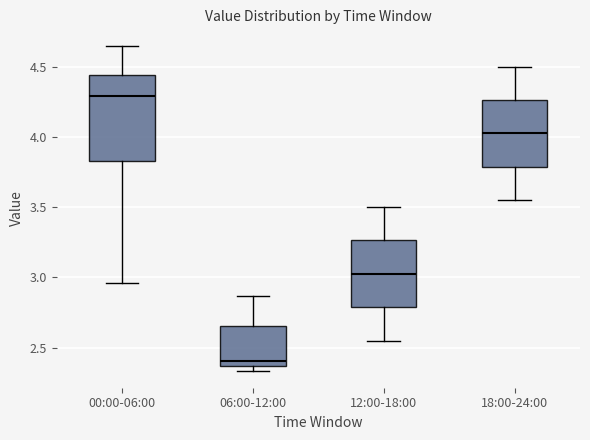

Where is the upper edge of the box for 00:00-06:00 on the y-axis? The values are not printed on the chart, so give them approximately, as read against the axis.

4.45